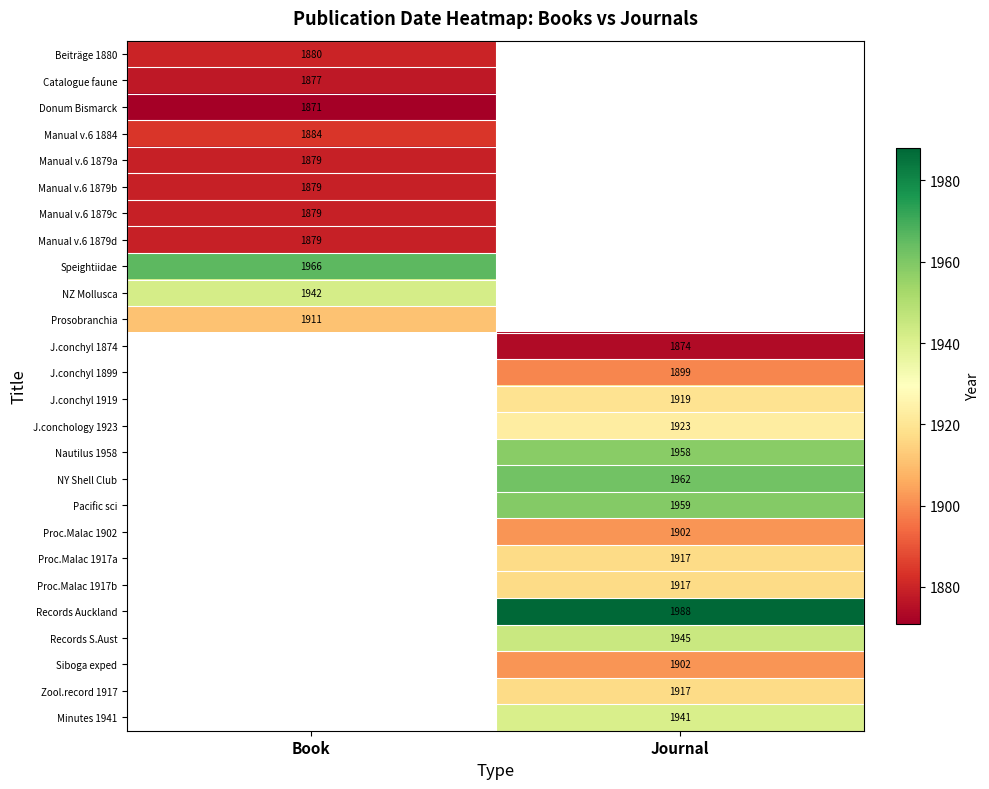

The value of NY Shell Club at Journal is 1962. True or false?

True